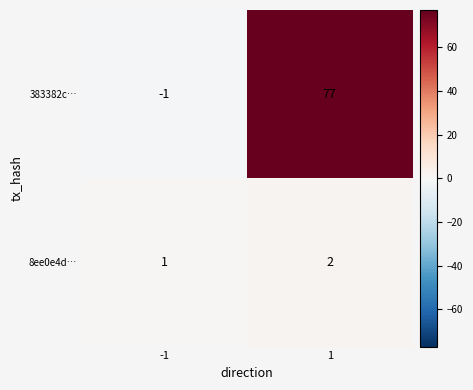

Which label corresponds to the largest value in the chart?

1